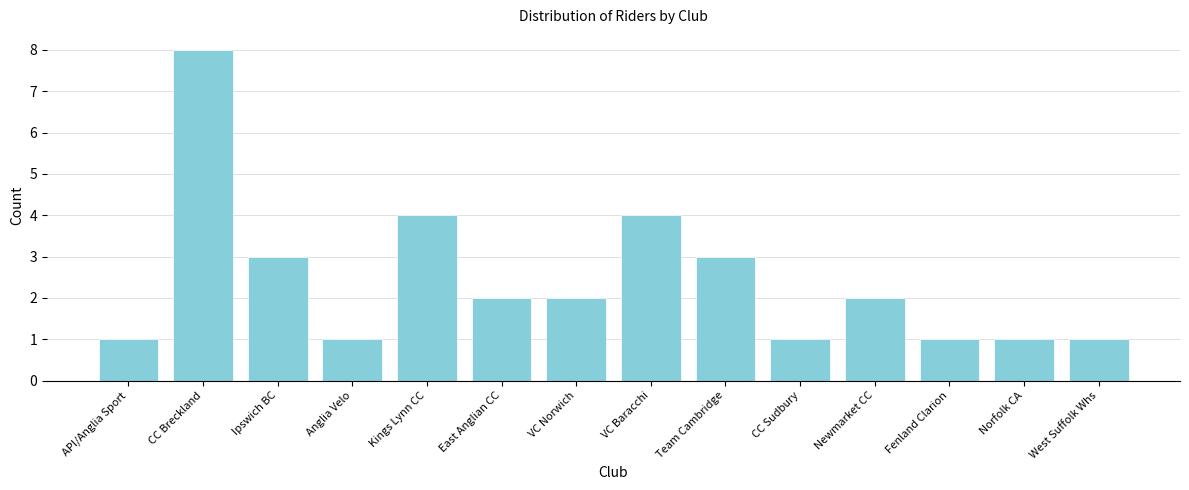

Reading left to right, what are all the values shown in this chart?

1	8	3	1	4	2	2	4	3	1	2	1	1	1